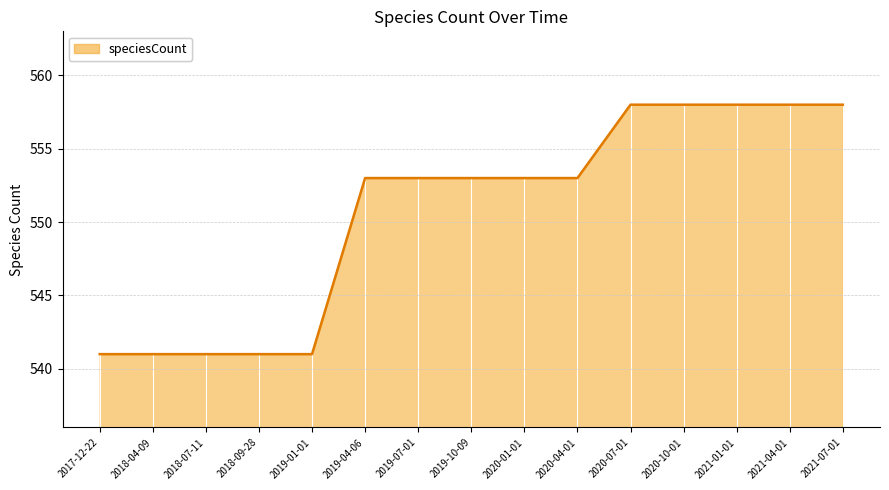

What is the sum of the values at 2021-07-01 and 2020-04-01?

1111